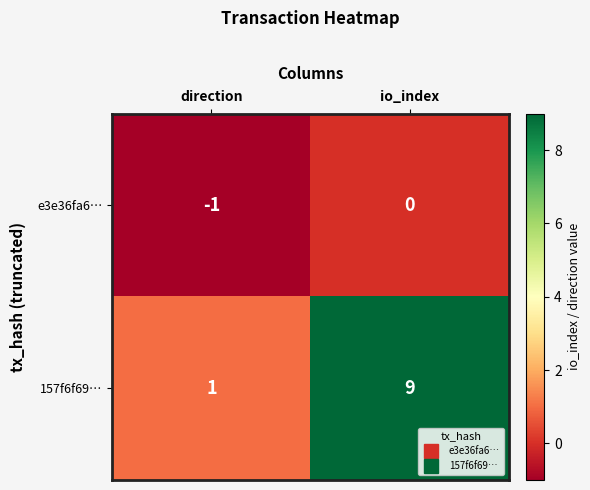

What is the maximum value shown in the chart?

9